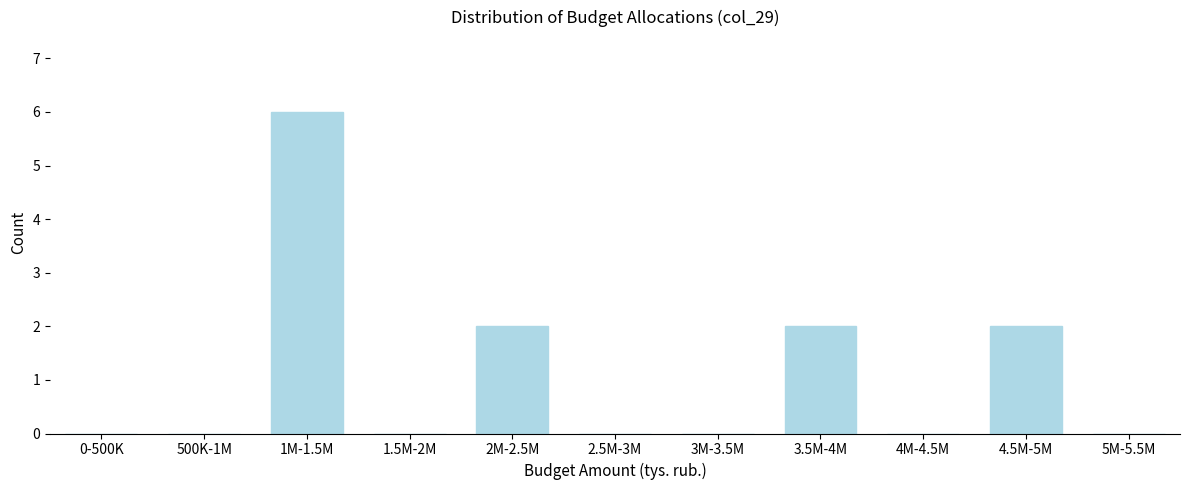

Reading left to right, list all the values displayed in this chart.

0-500K=0	500K-1M=0	1M-1.5M=6	1.5M-2M=0	2M-2.5M=2	2.5M-3M=0	3M-3.5M=0	3.5M-4M=2	4M-4.5M=0	4.5M-5M=2	5M-5.5M=0